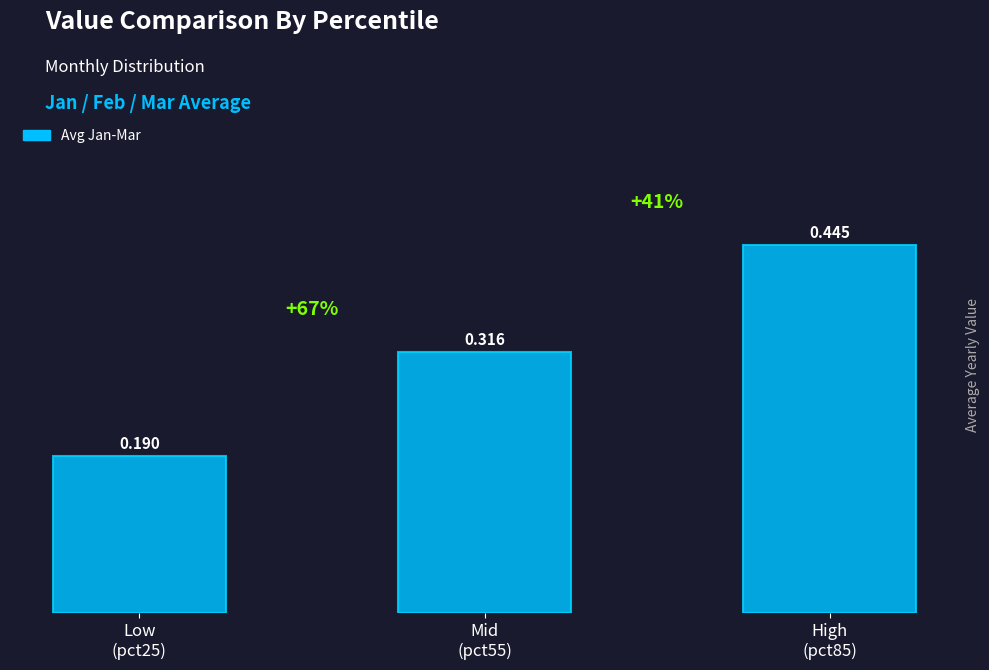

What is the difference between the maximum and second lowest values?

0.1